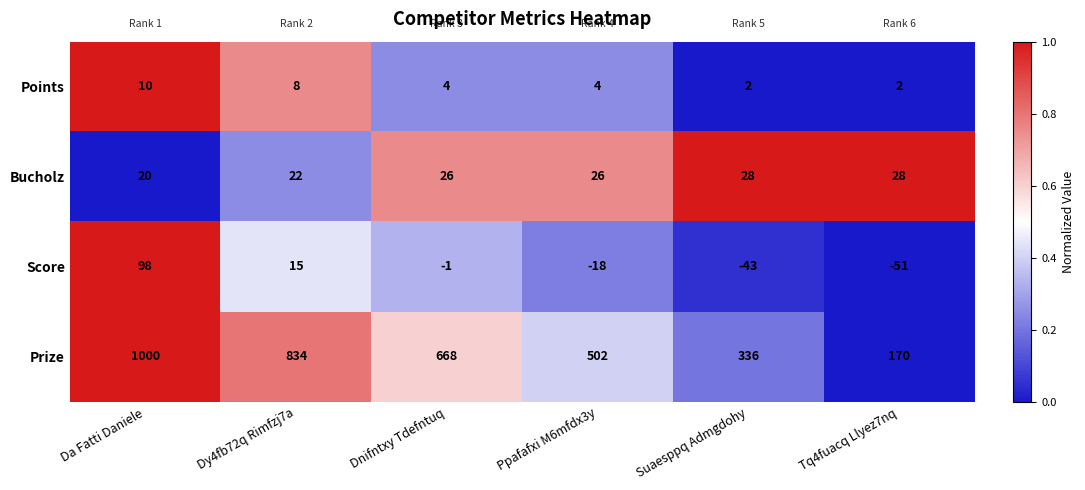

What is the total value across all series at Dy4fb72q Rimfzj7a?

879